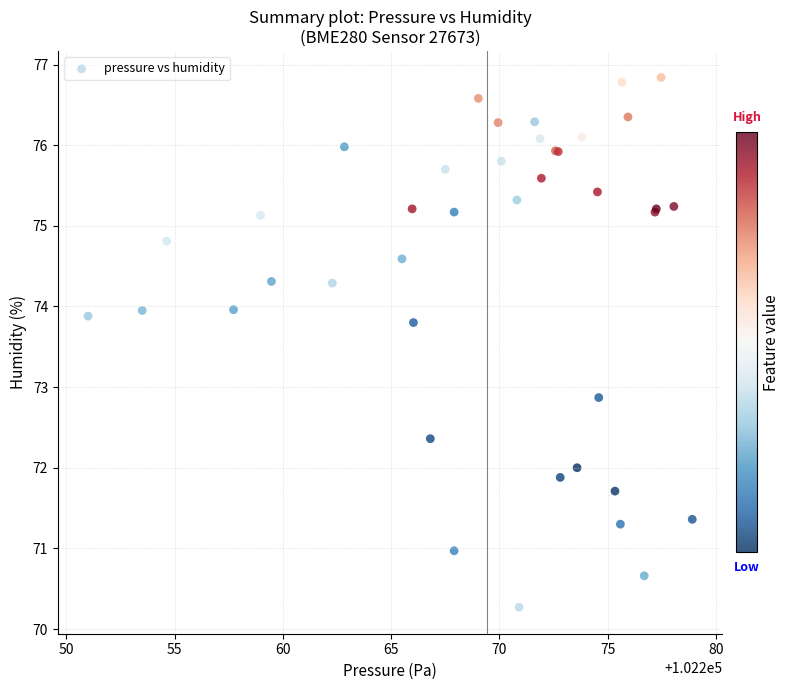

What Y value in the scatter plot is closest to 73?

72.9